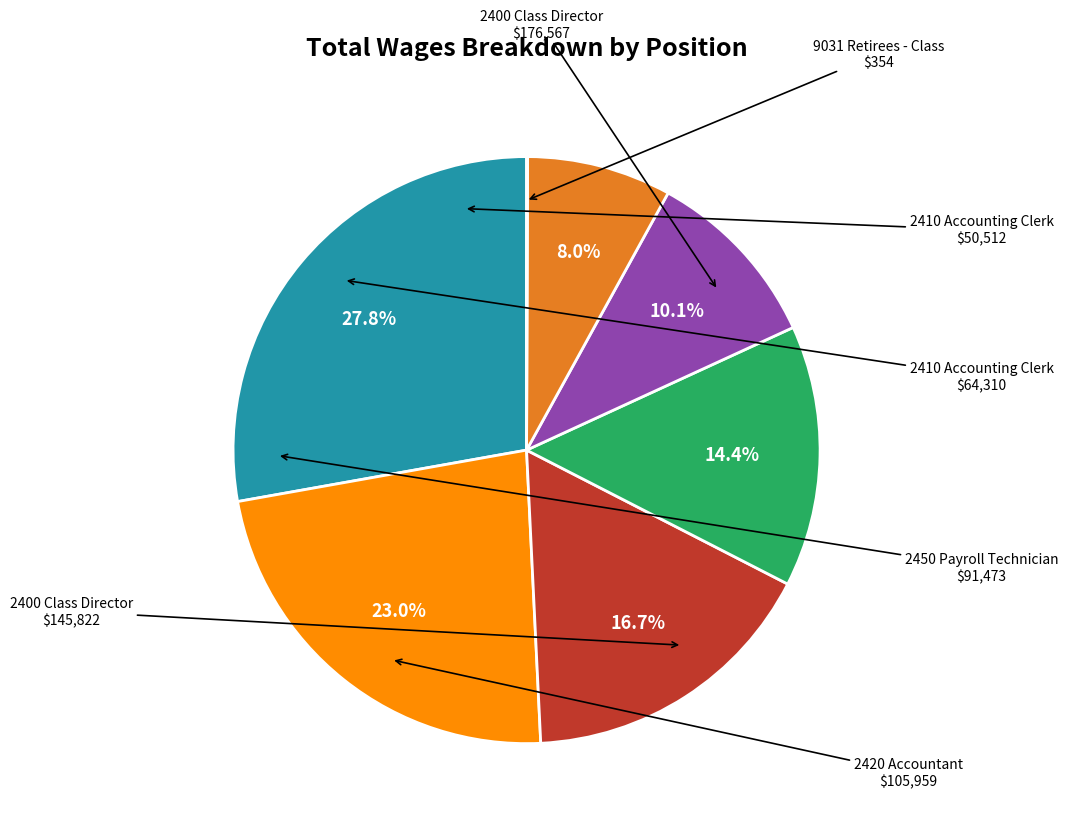

Is there any slice that represents more than half of the pie?

No